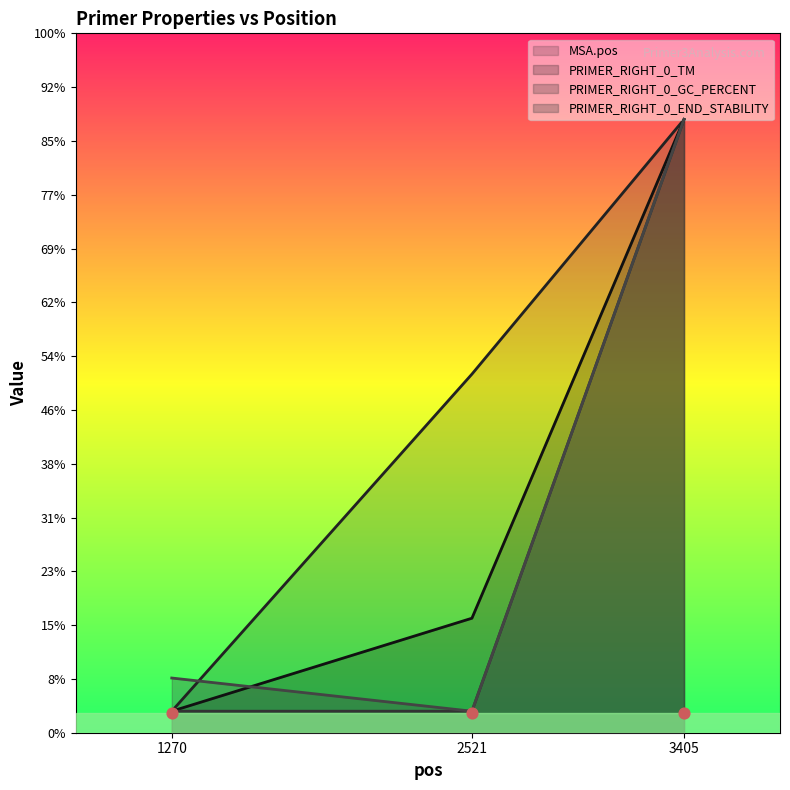

What are all the series names shown in the legend?

MSA.pos, PRIMER_RIGHT_0_TM, PRIMER_RIGHT_0_GC_PERCENT, PRIMER_RIGHT_0_END_STABILITY